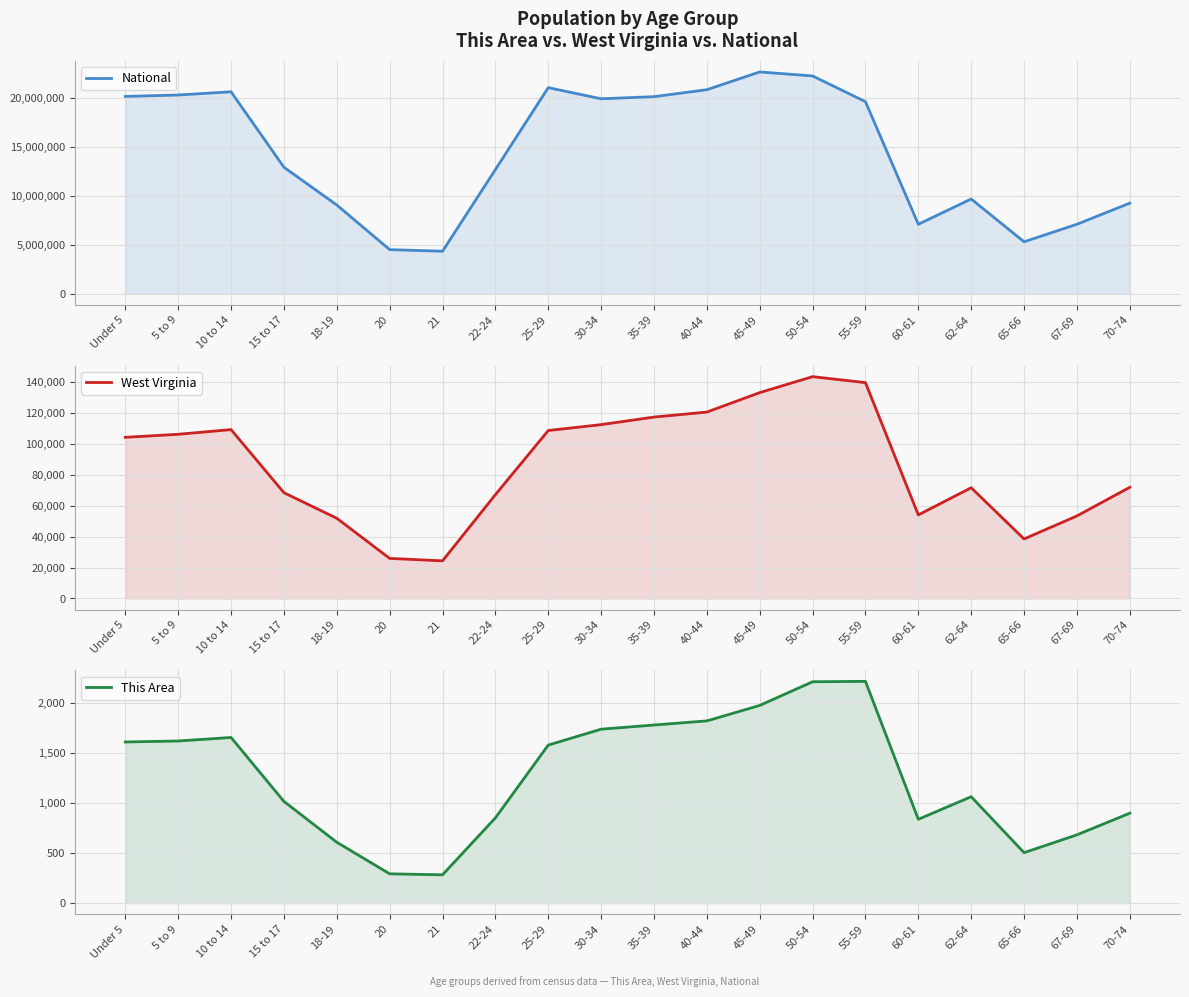

True or false: This Area has a value of 2648 at 45-49.

False